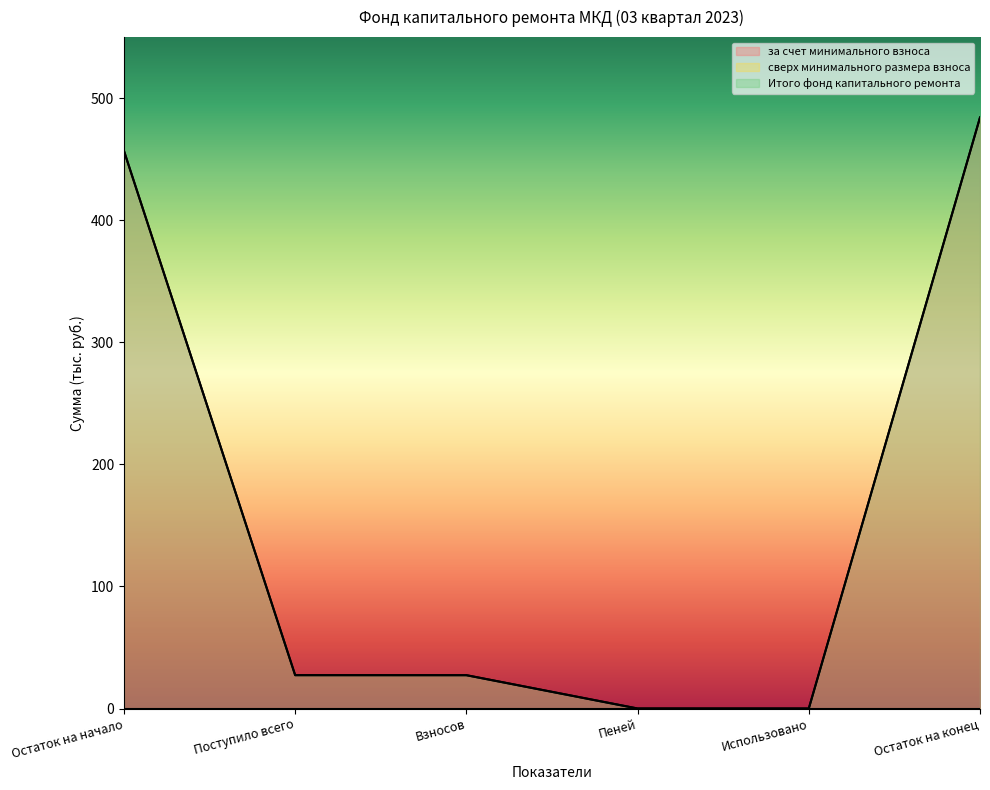

Between Поступило всего and Остаток на конец, which is larger?

Остаток на конец